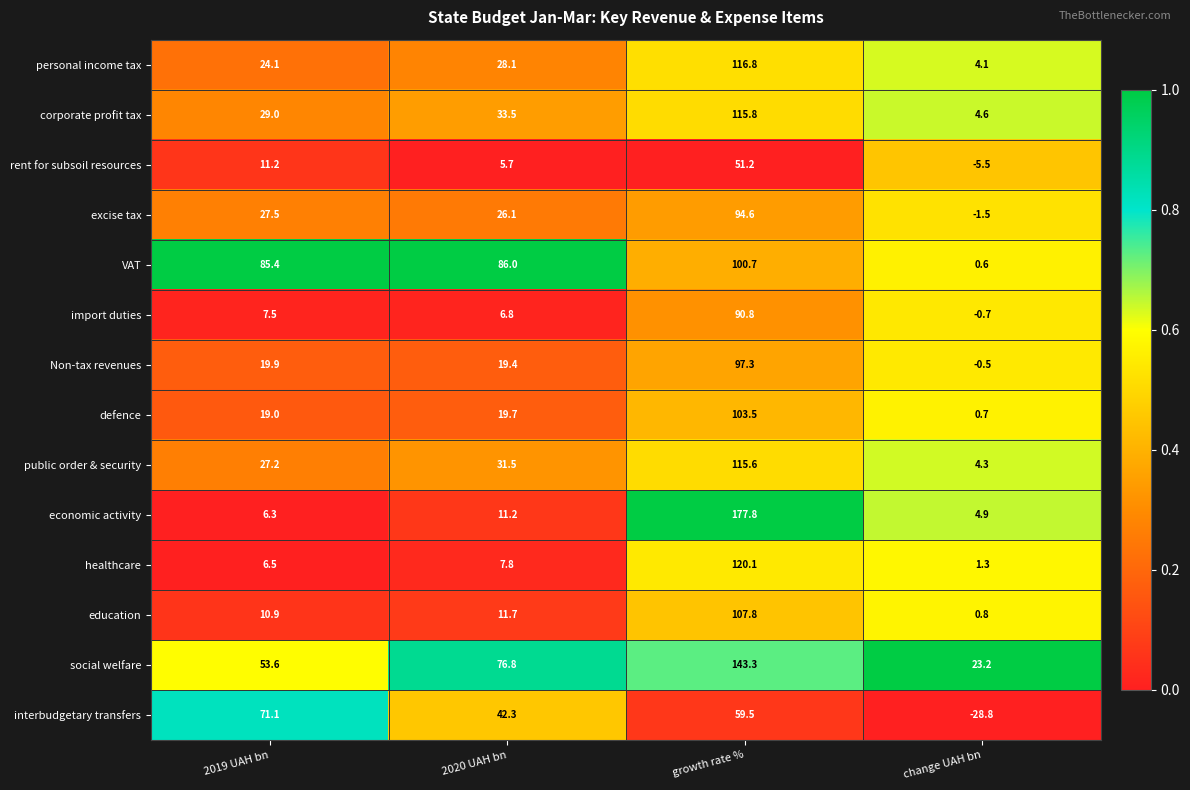

Count the number of categories in the chart.

4